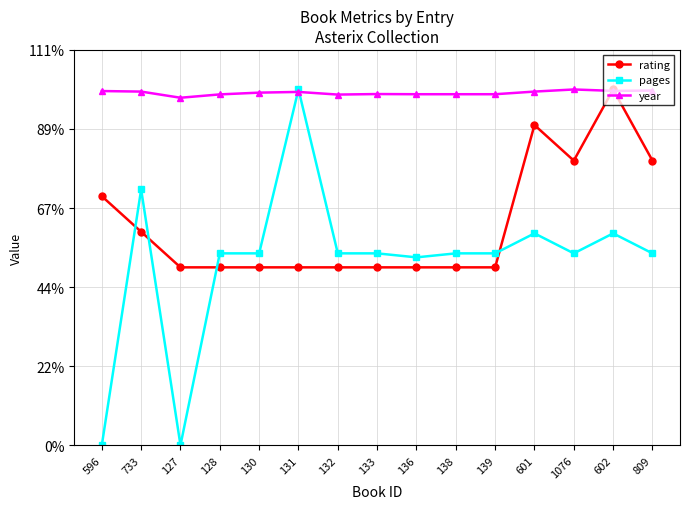

In rating, how many points are higher than both neighbors (excluding endpoints)?

2